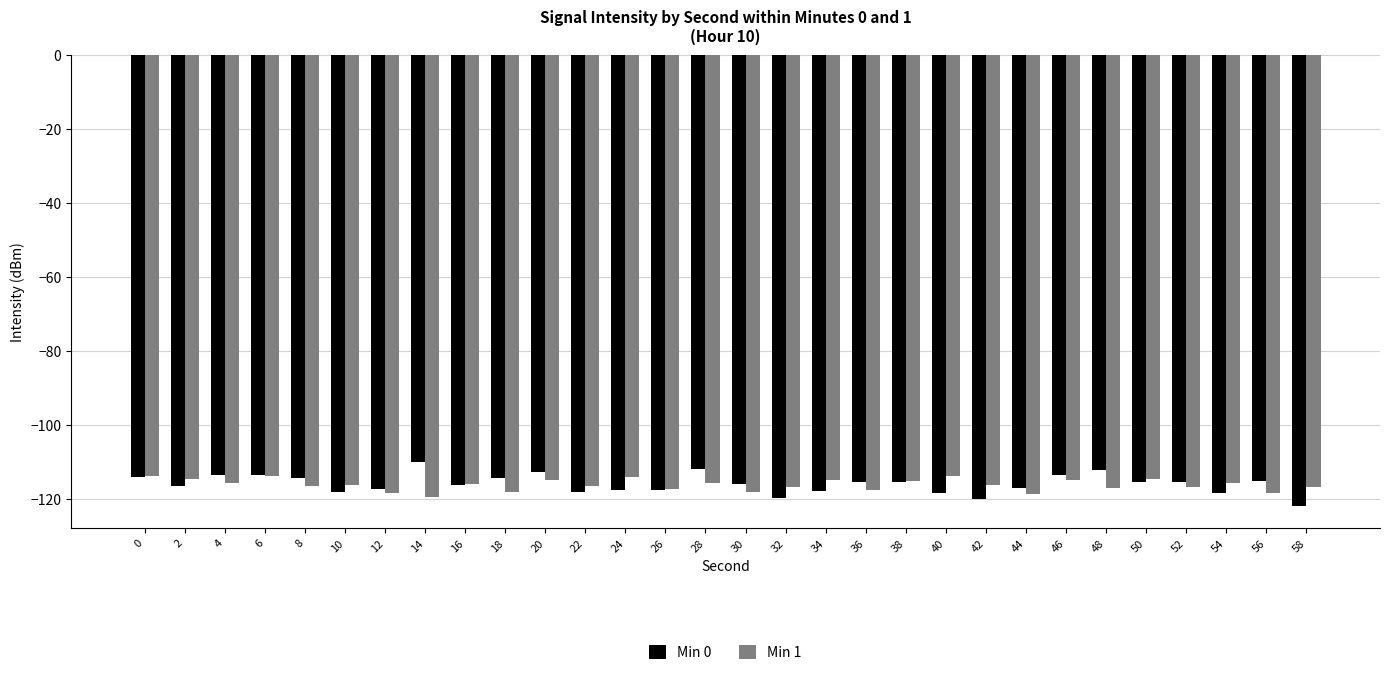

How many series are shown in this chart?

2